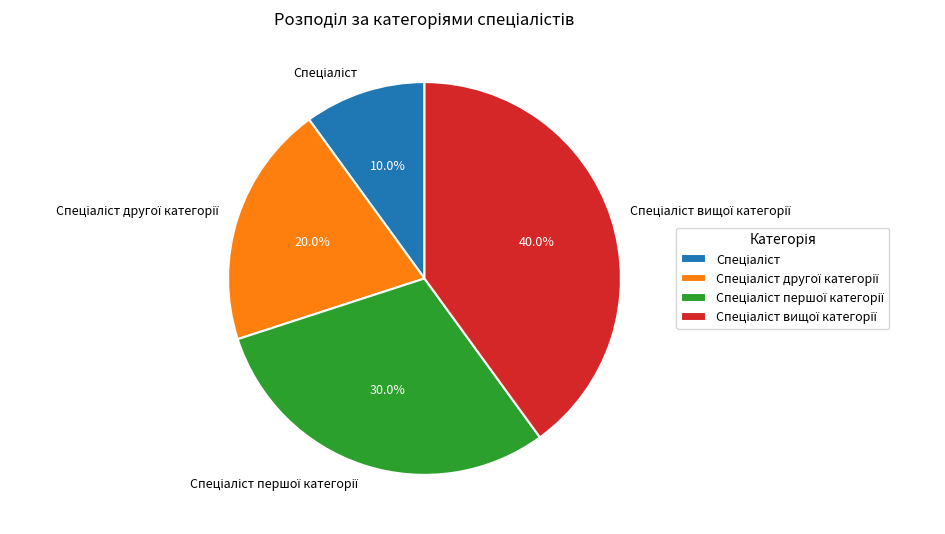

Does any single category account for the majority?

No